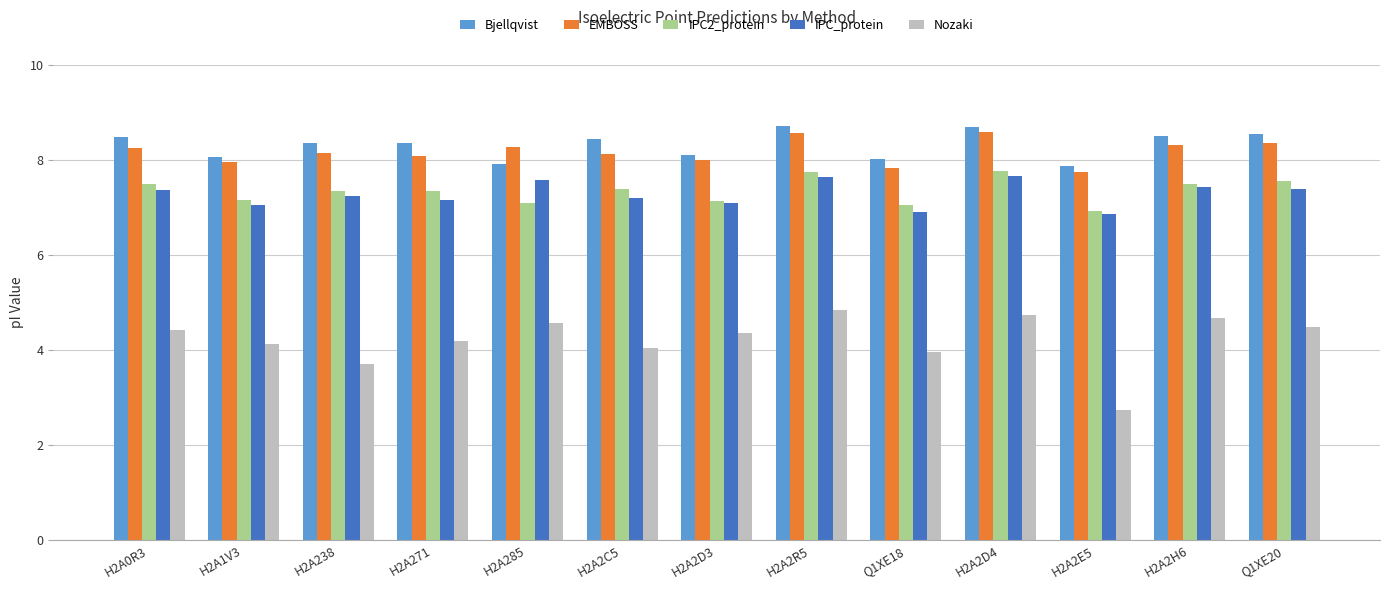

Is it true that IPC2_protein equals 7.7 at H2A2R5?

True